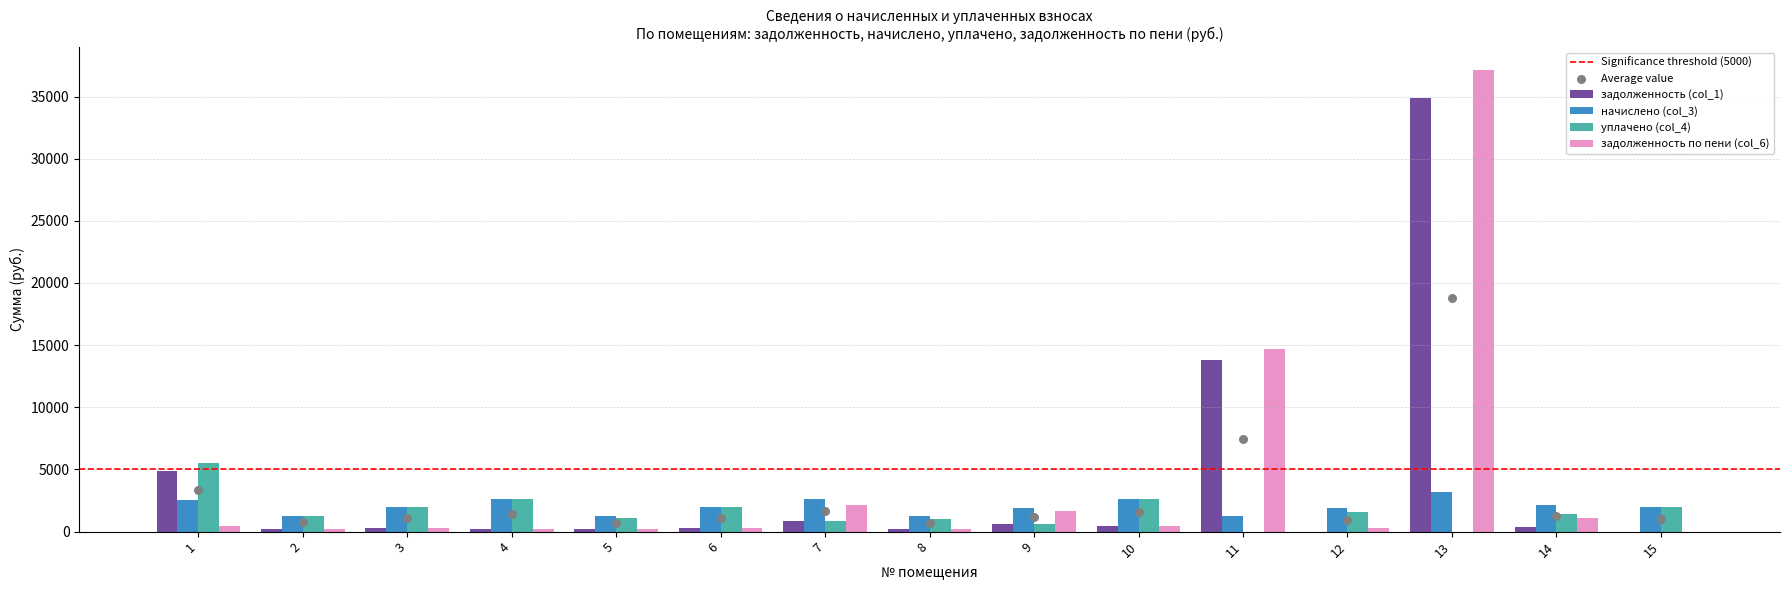

What is the total value across all series at 15?

3952.3